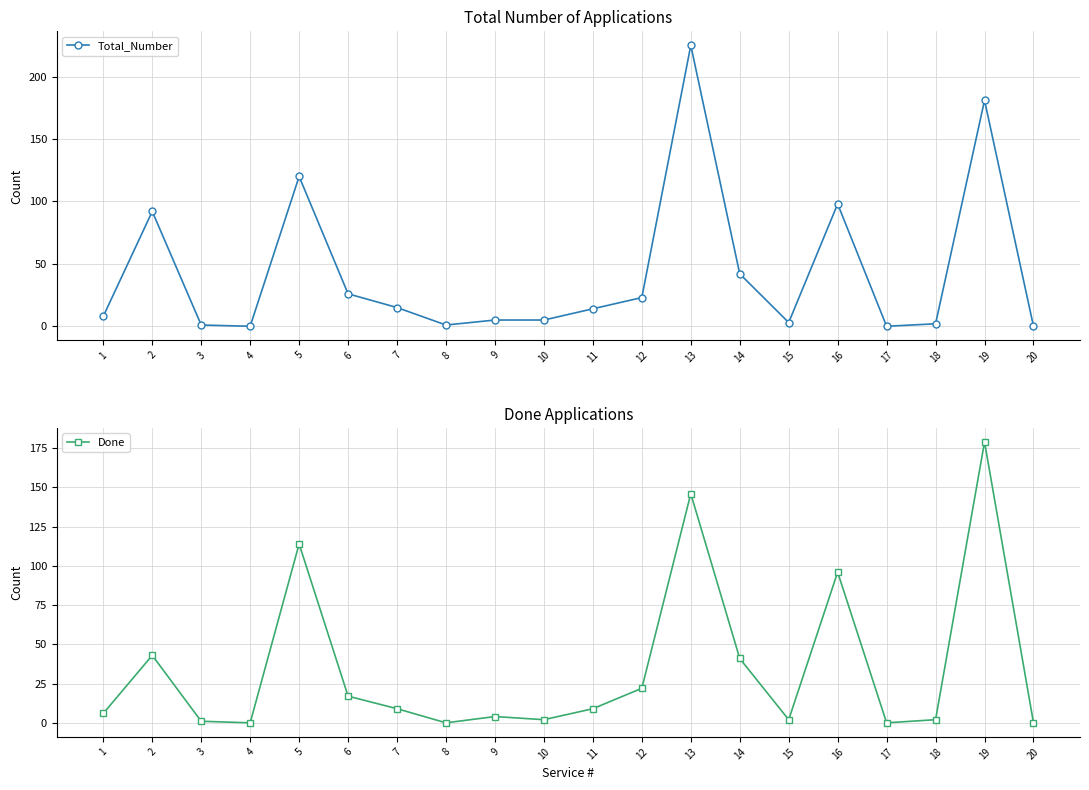

What are all the series names shown in the legend?

Total_Number, Done